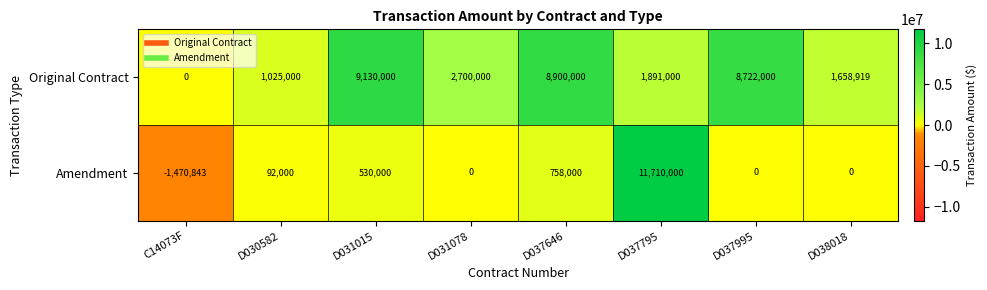

Rank the series by their average value, from lowest to highest.

Amendment, Original Contract